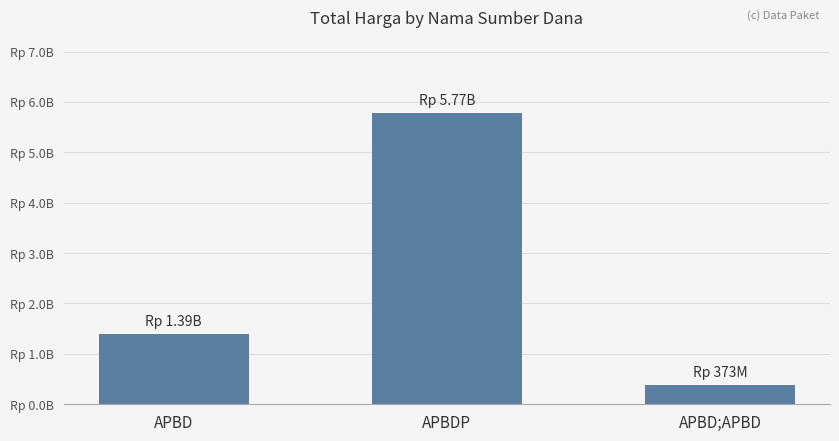

What is the maximum value shown in the chart?

5771971940